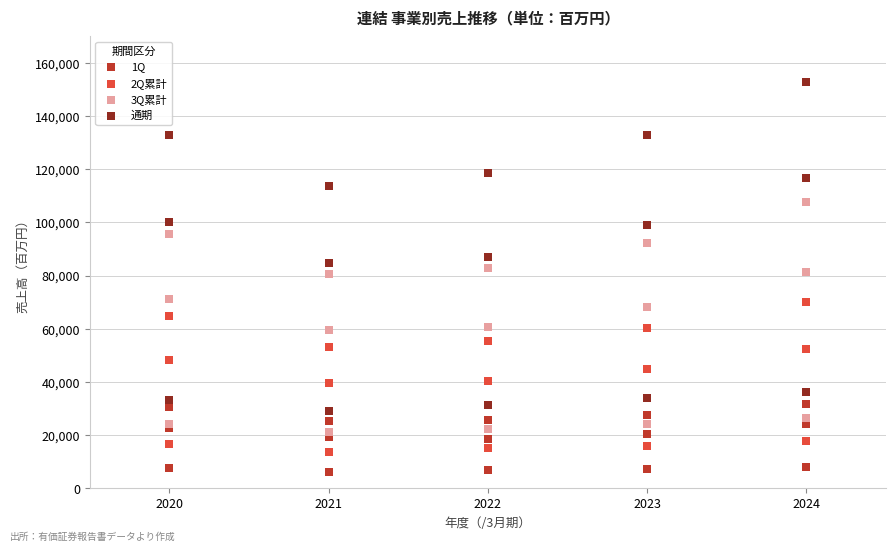

Which series reaches the minimum Y coordinate?

1Q